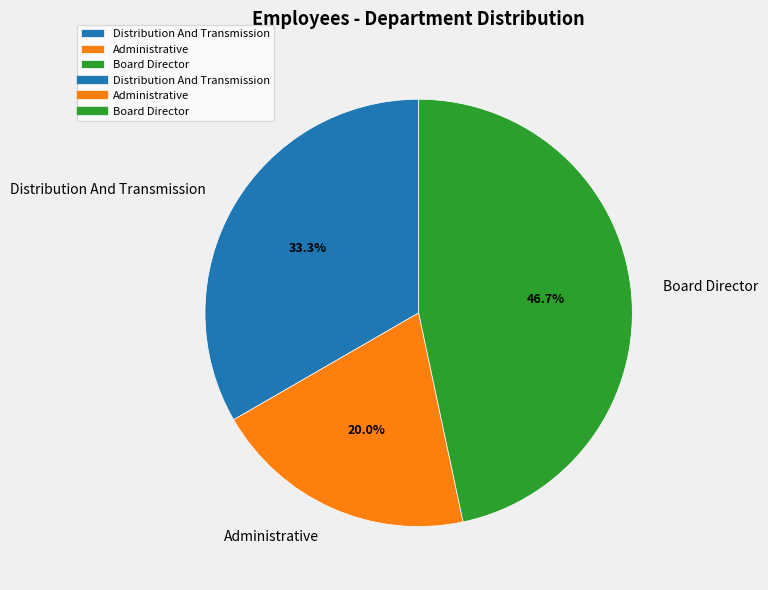

Which has a higher value, Administrative or Board Director?

Board Director